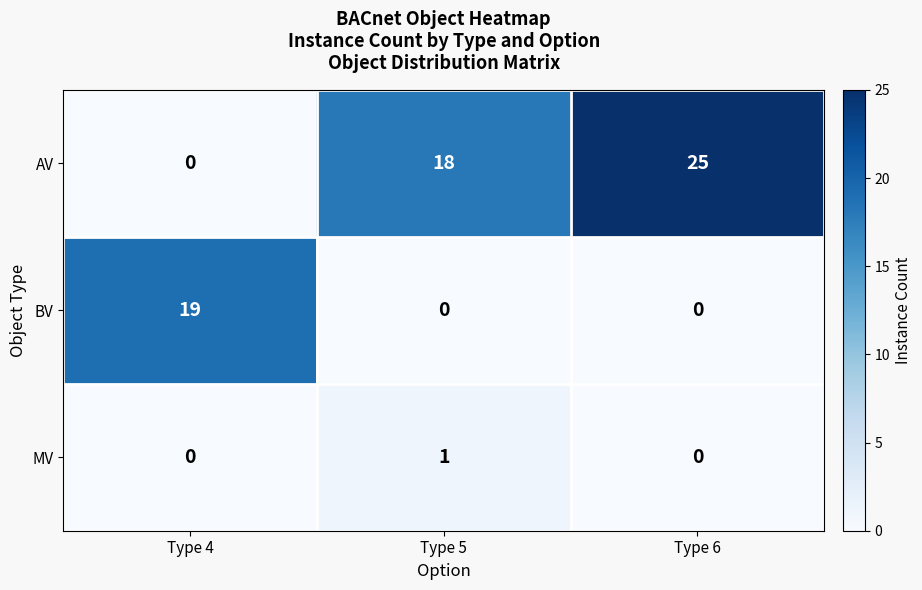

Is it true that AV equals 43 at Type 6?

False